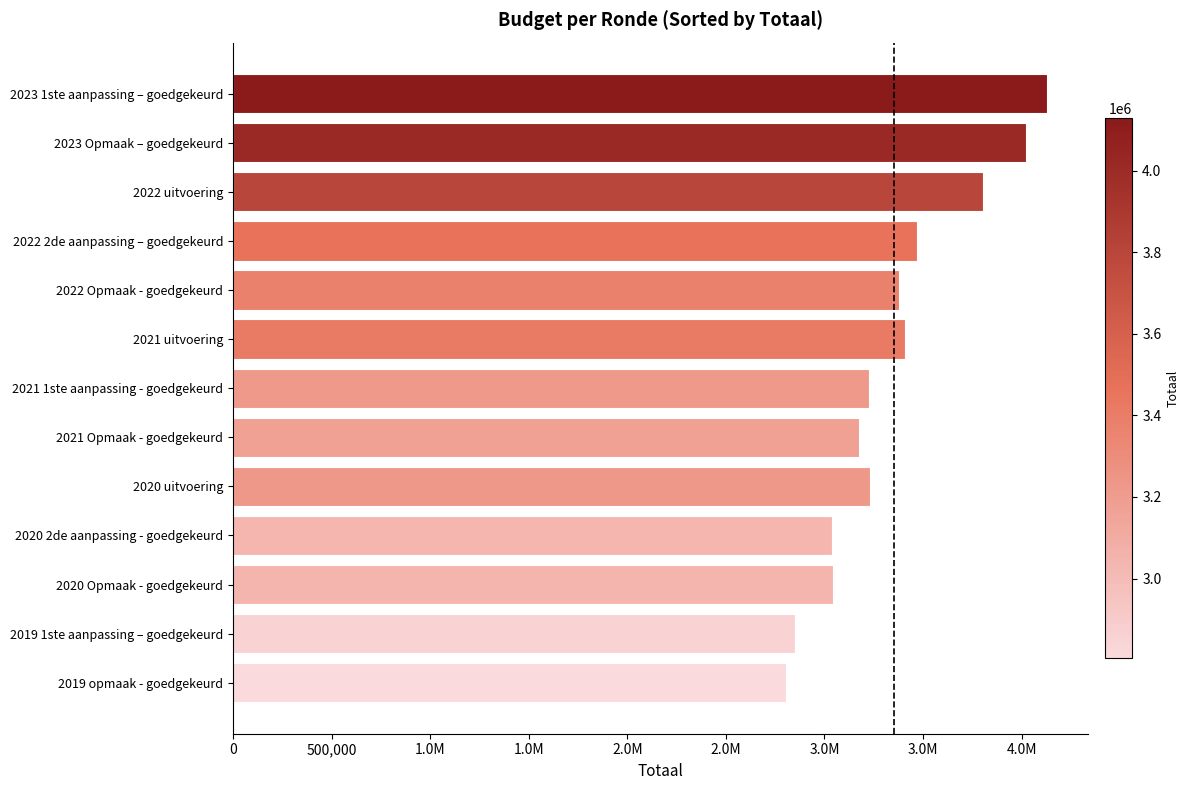

Are the bars horizontal?

Yes